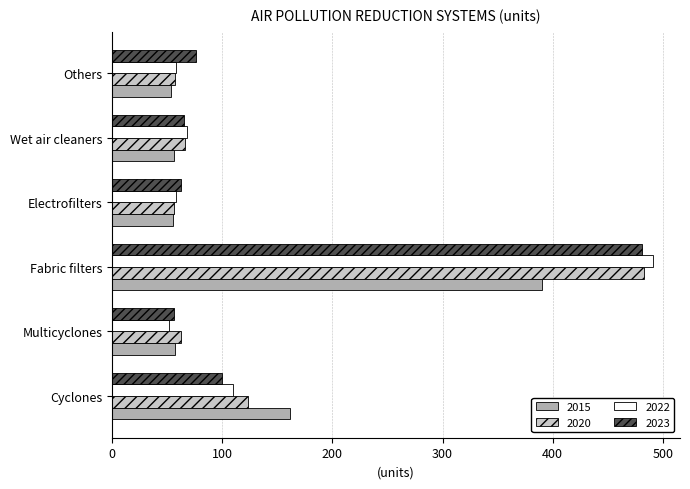

True or false: 2023 has a value of 65 at Wet air cleaners.

True